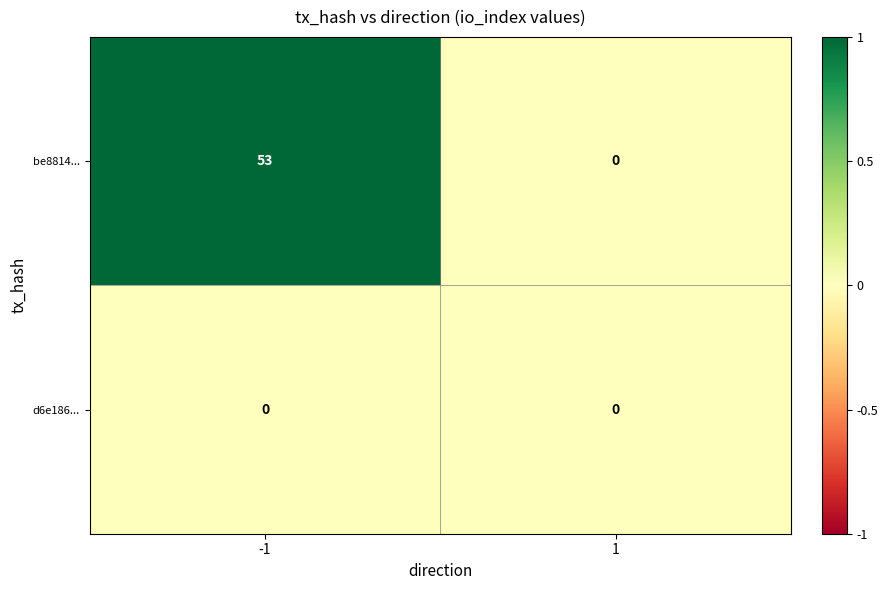

How many series are shown in this chart?

2